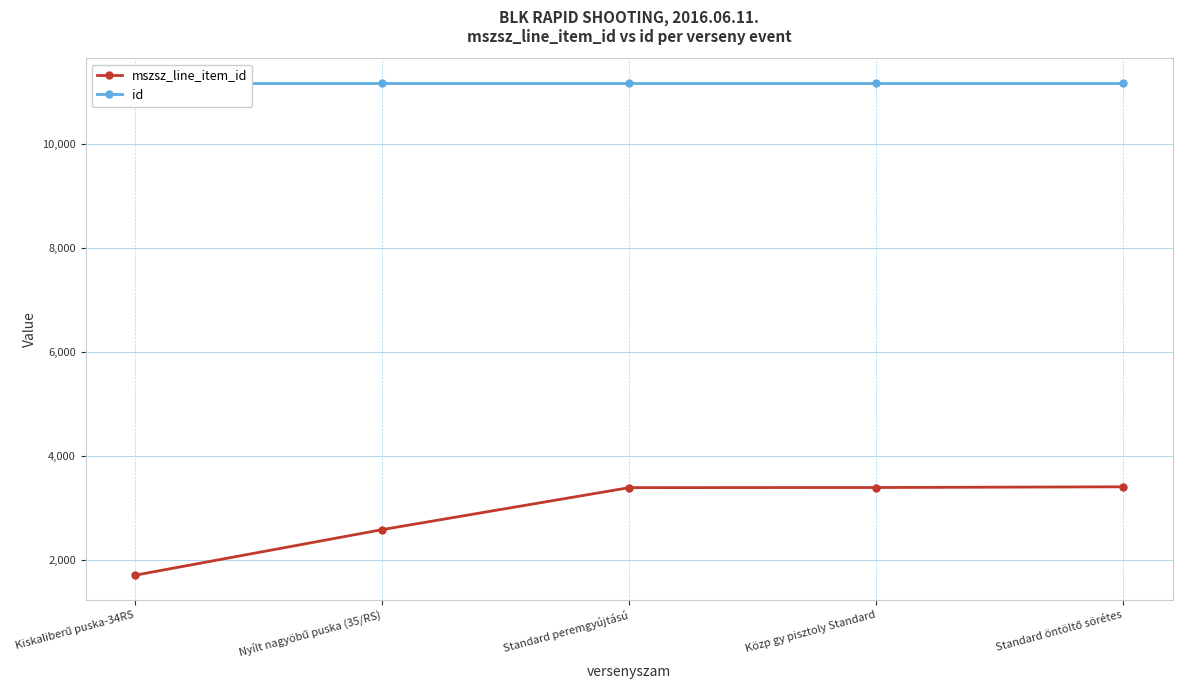

How many lines are shown in the chart?

2